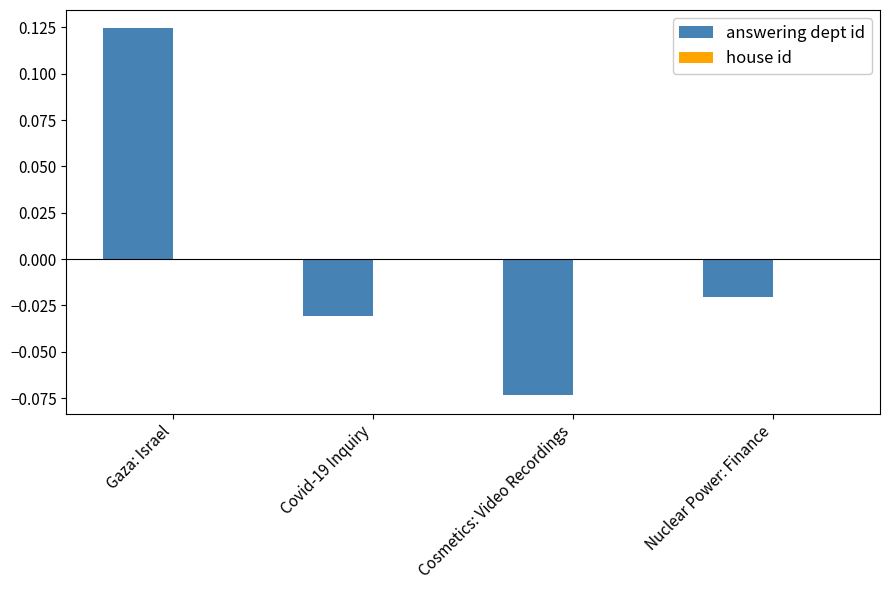

Which has a higher value, Covid-19 Inquiry or Cosmetics: Video Recordings?

Covid-19 Inquiry